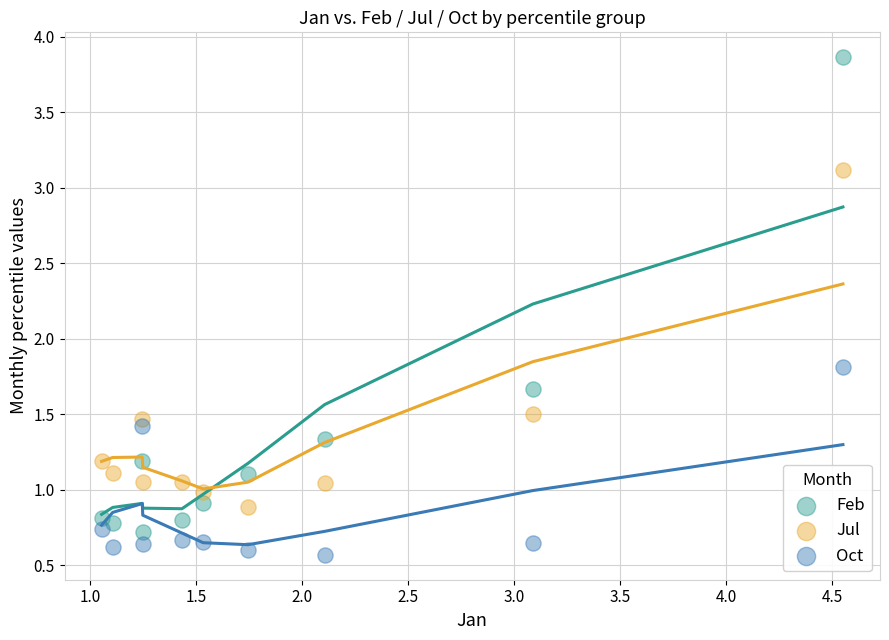

Across all data points, what is the range of X values (max minus min)?

3.5